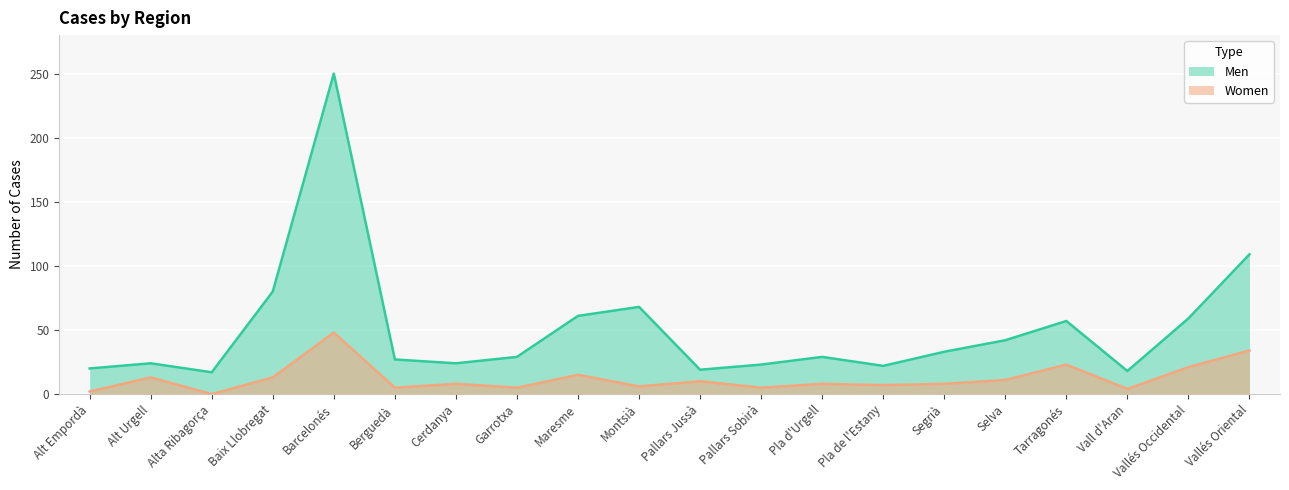

What is the difference between the highest and lowest values at Pallars Jussà?

9